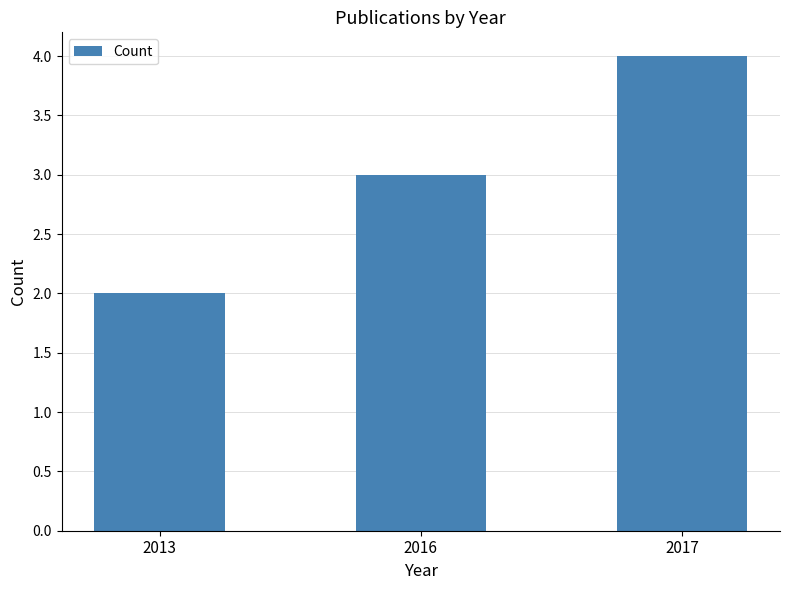

Between 2016 and 2017, which is larger?

2017